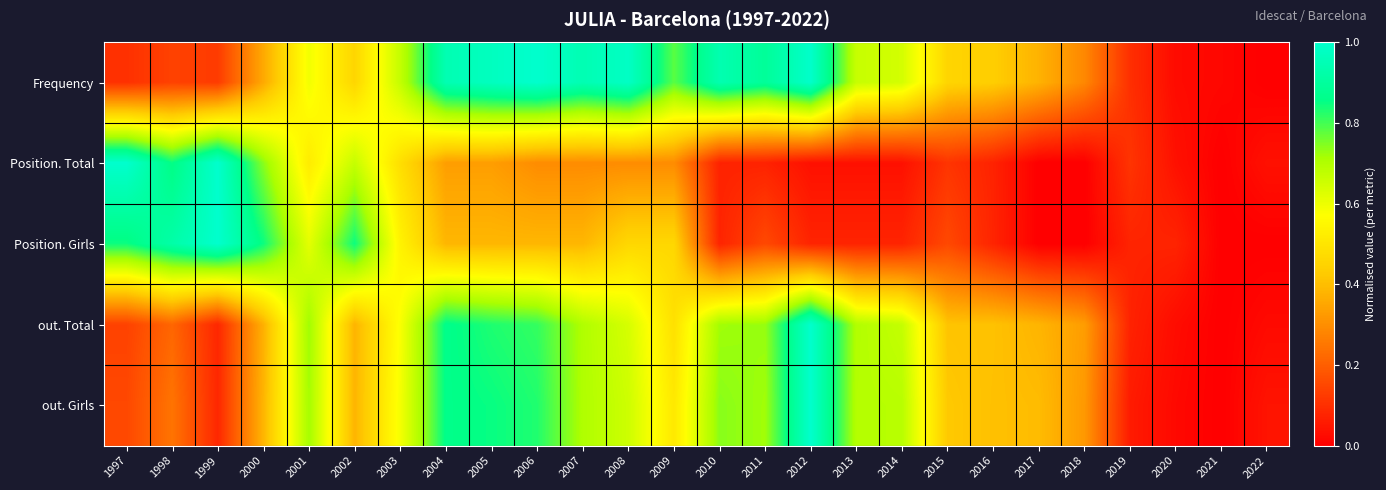

How many categories are shown in the chart?

26